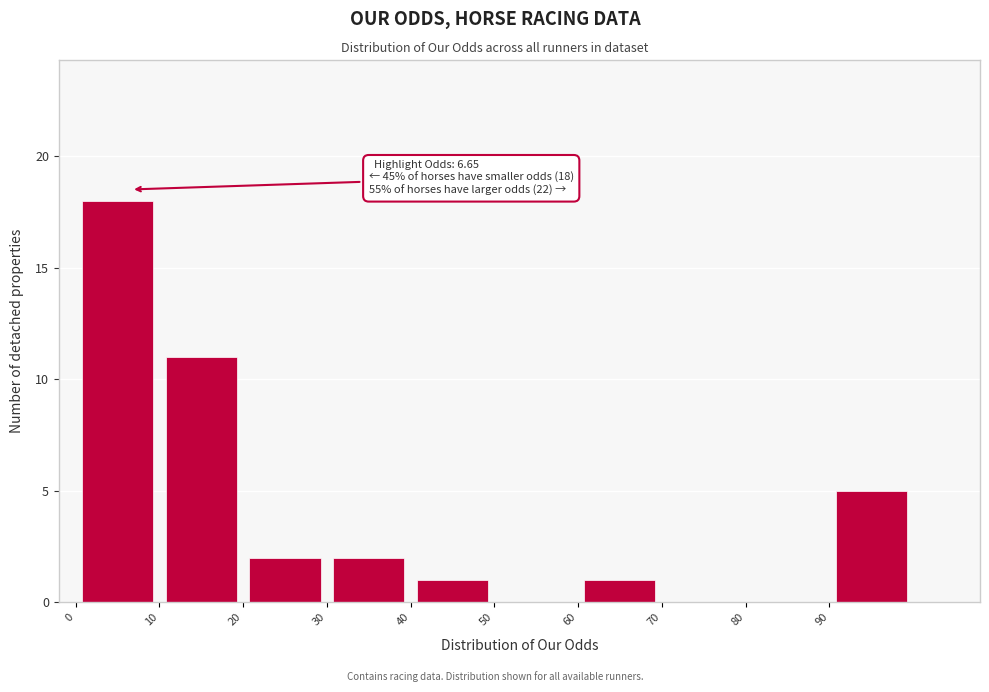

Which range on the x-axis has the tallest bar?

0 to 10